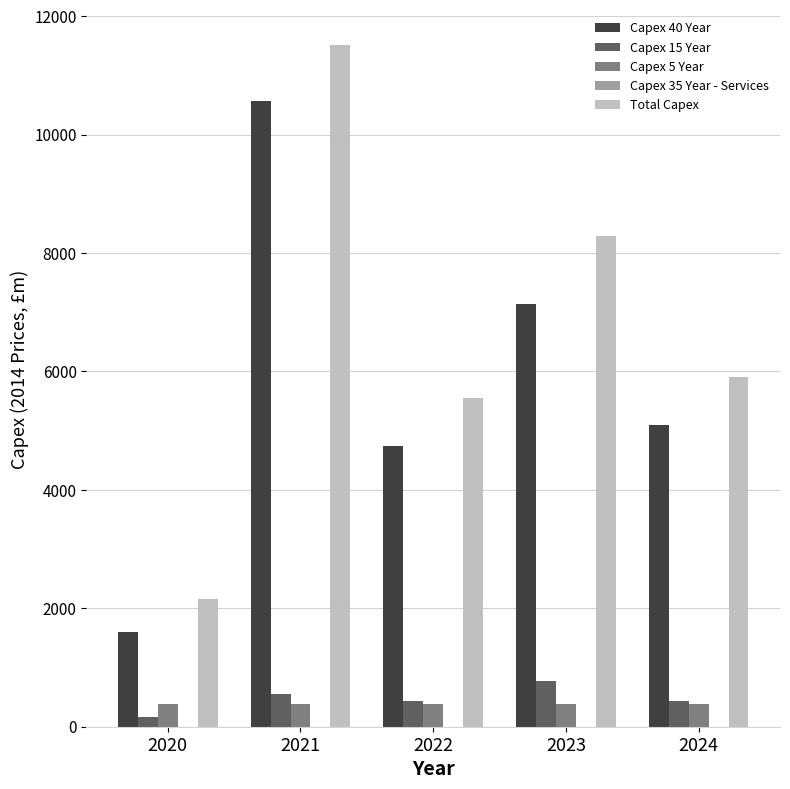

Is it true that Capex 40 Year equals 4735.9 at 2022?

True